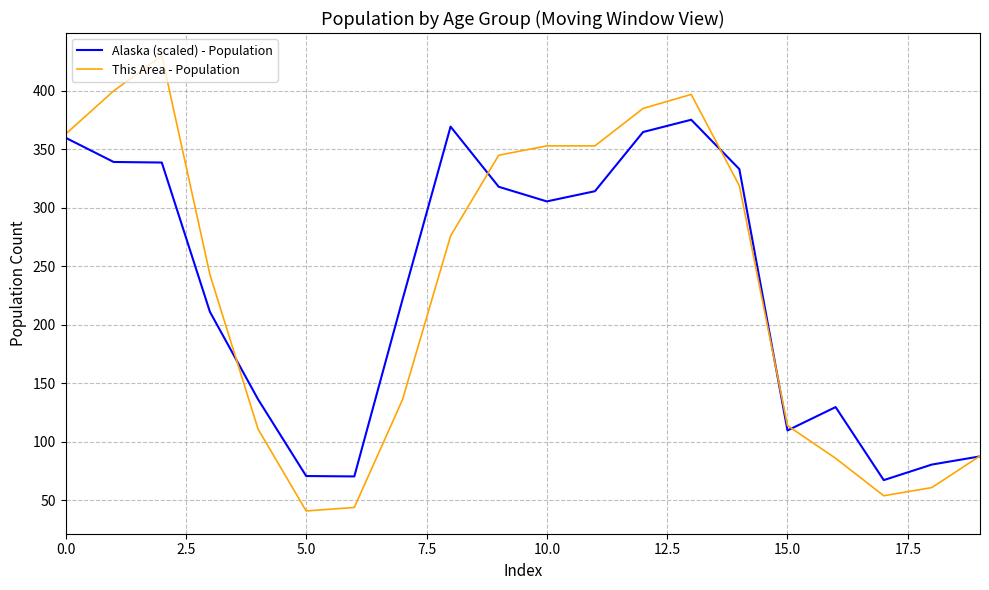

What is the highest value of the Alaska (scaled) - Population series?

375.3